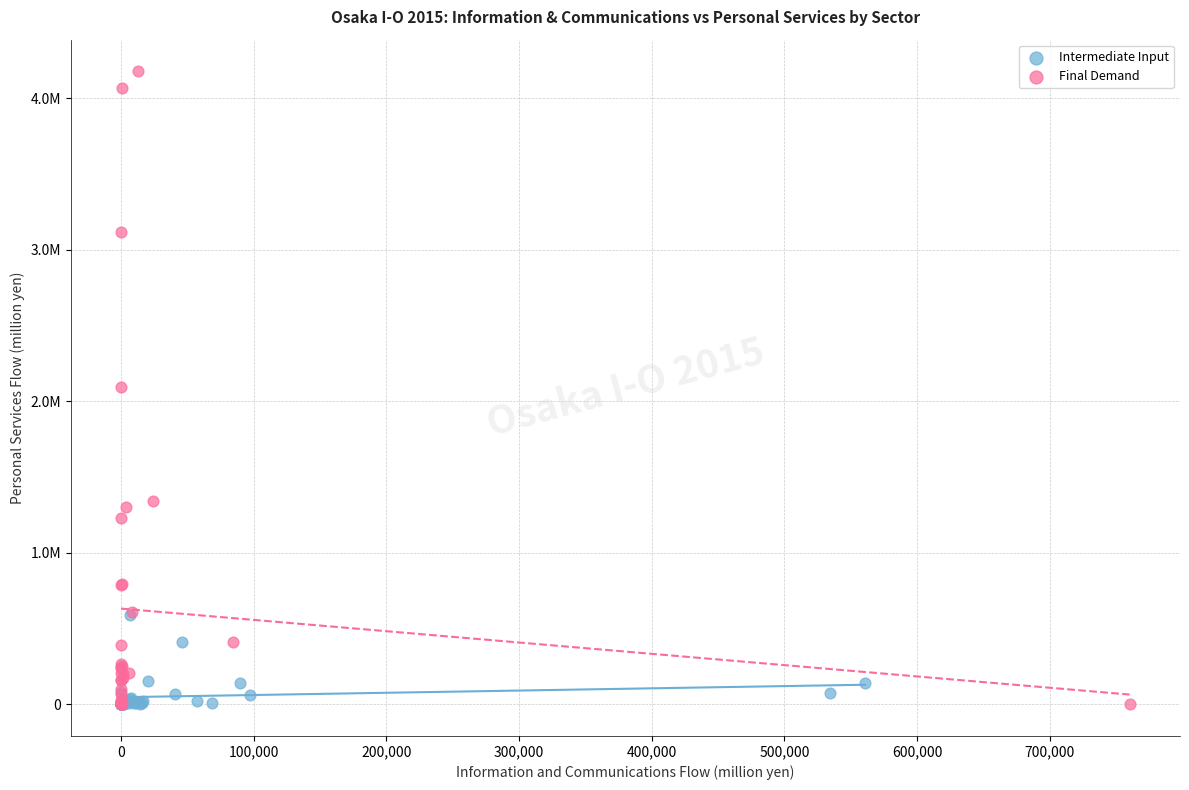

Which series reaches the maximum Y coordinate?

Final Demand